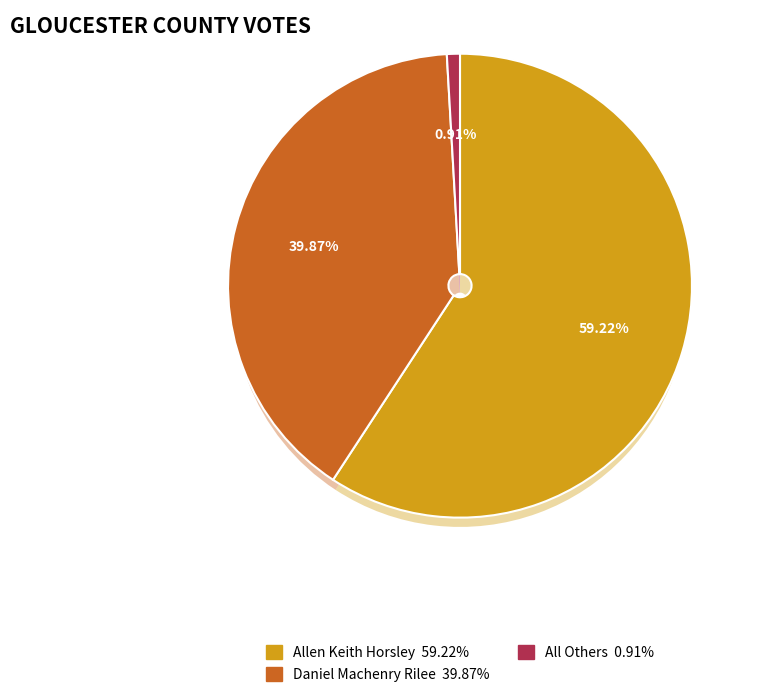

Rank the categories by value from highest to lowest.

Allen Keith Horsley, Daniel Machenry Rilee, All Others